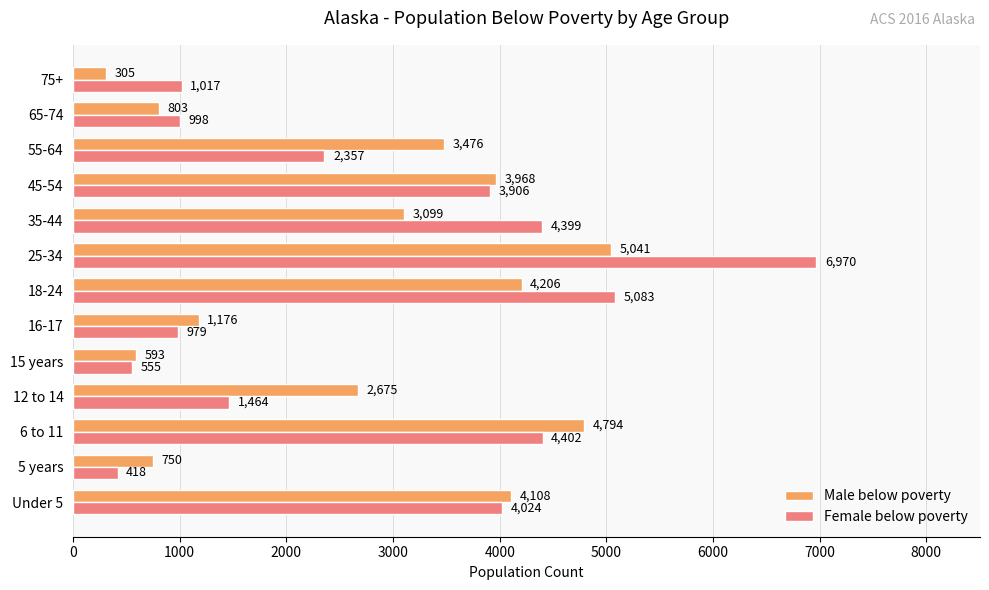

What is the total value across all series at 12 to 14?

4139